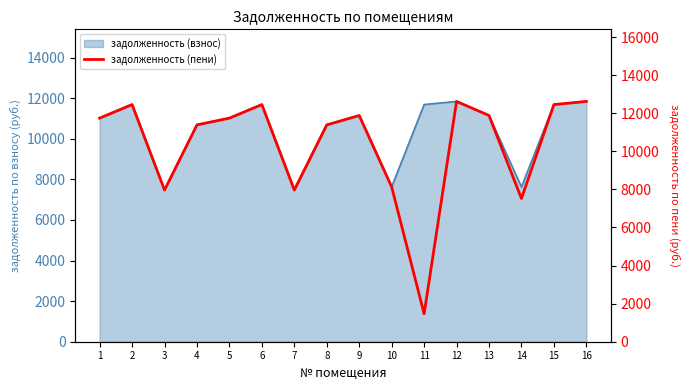

Reading right to left, list all the values displayed in this chart.

16=12622.6	15=12458.4	14=7520.6	13=11883.4	12=12622.6	11=1467.1	10=8132.2	9=11883.4	8=11390.5	7=7967.9	6=12458.4	5=11746.4	4=11390.5	3=7967.9	2=12458.4	1=11746.4